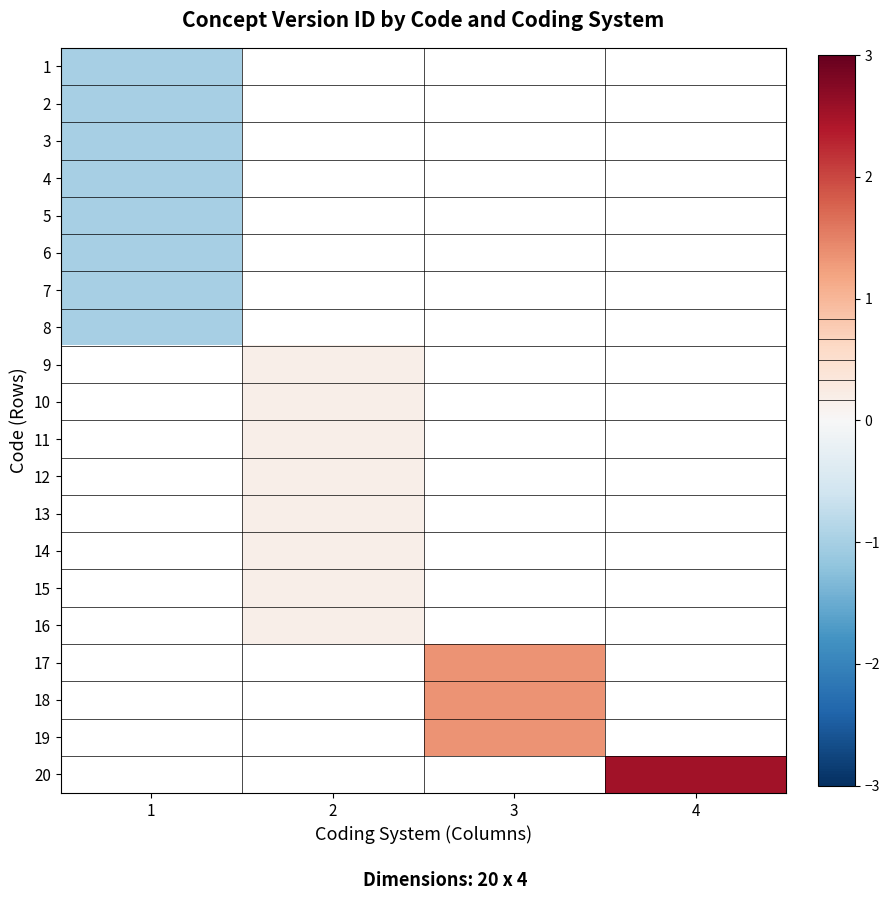

At how many categories does at least one series exceed 0?

3